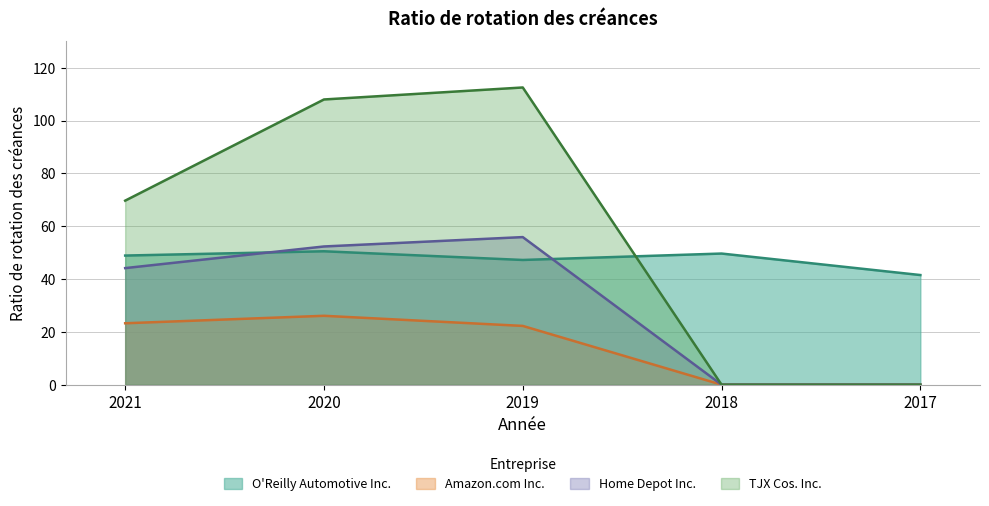

Between 2020 and 2018, which series saw the biggest shift?

TJX Cos. Inc.